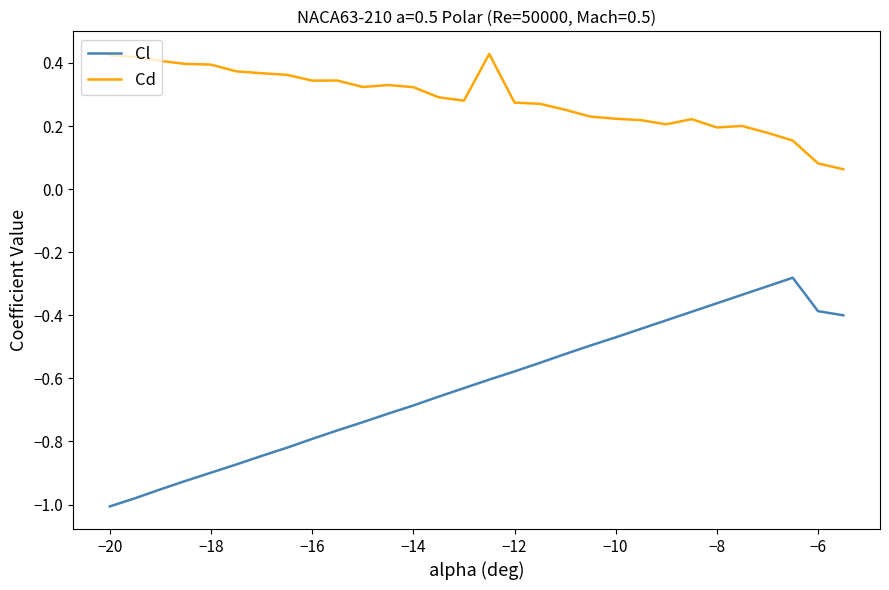

What are all the series names shown in the legend?

Cl, Cd